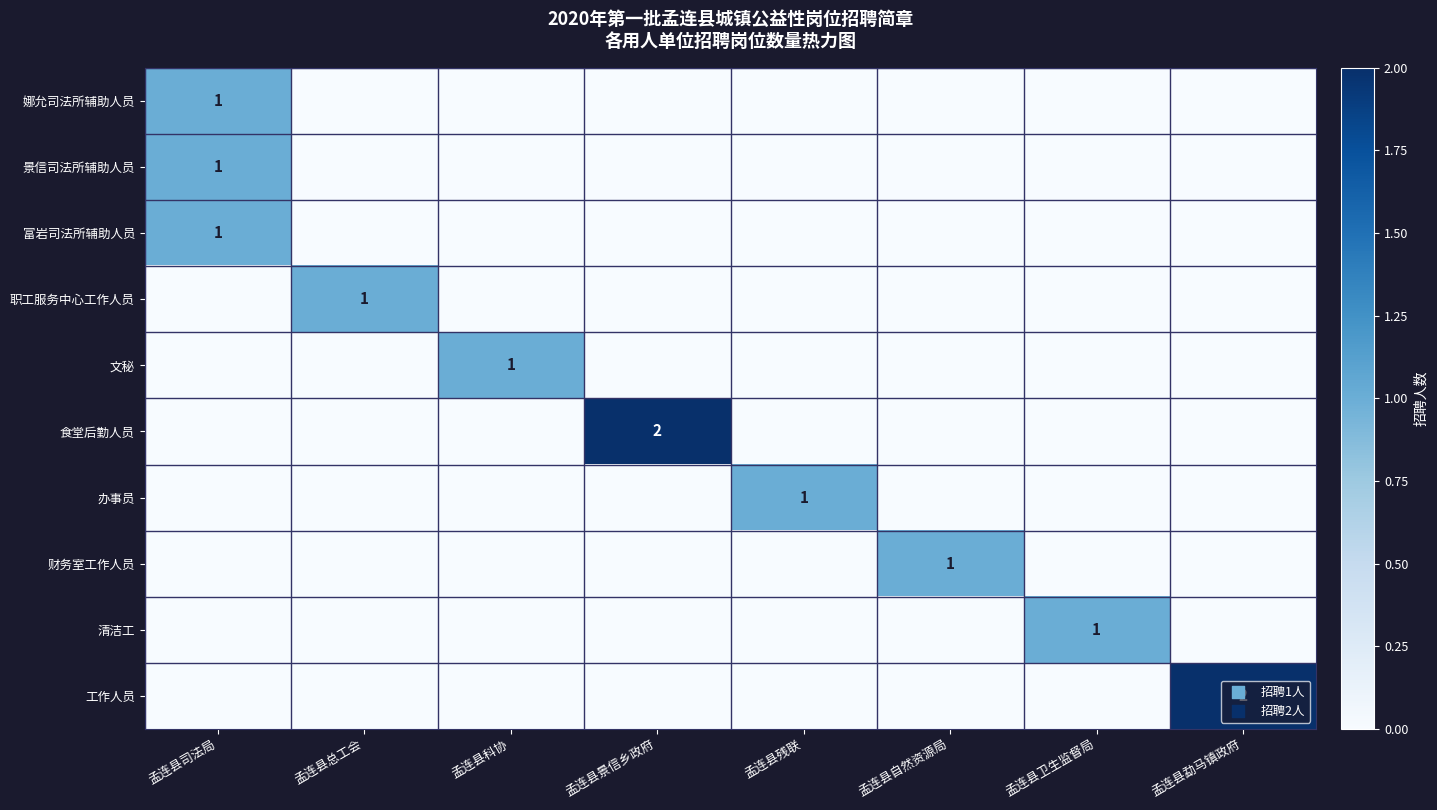

What is the sum of all 食堂后勤人员 values?

2